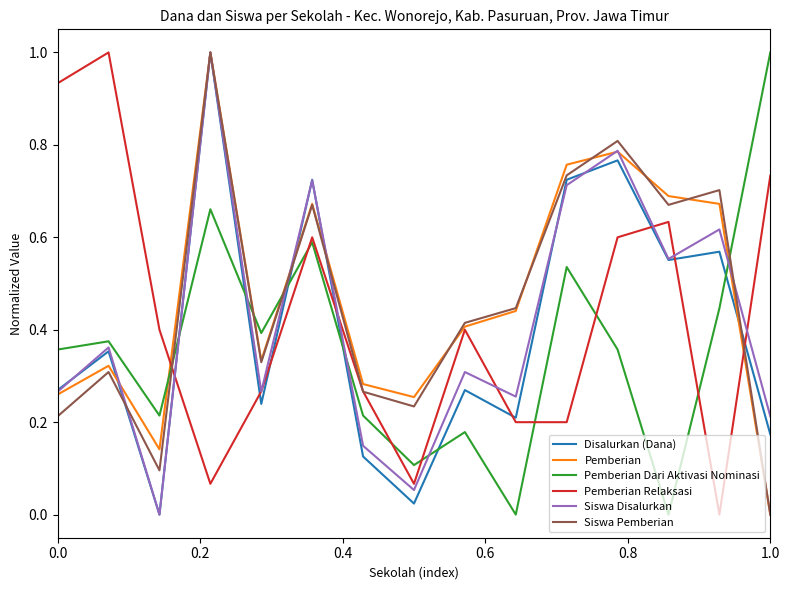

What are all the series names shown in the legend?

Disalurkan (Dana), Pemberian, Pemberian Dari Aktivasi Nominasi, Pemberian Relaksasi, Siswa Disalurkan, Siswa Pemberian